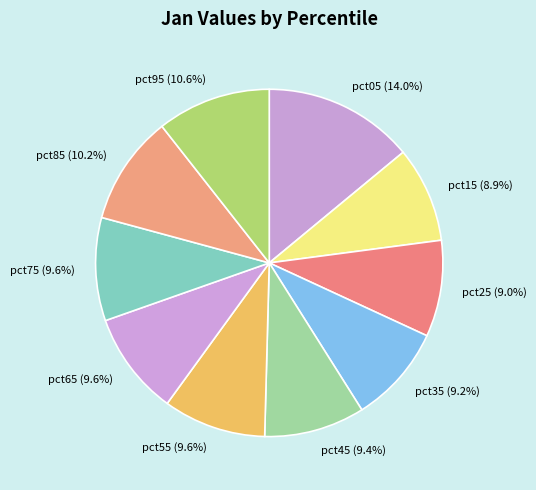

Does pct65 represent more than half of the total?

No